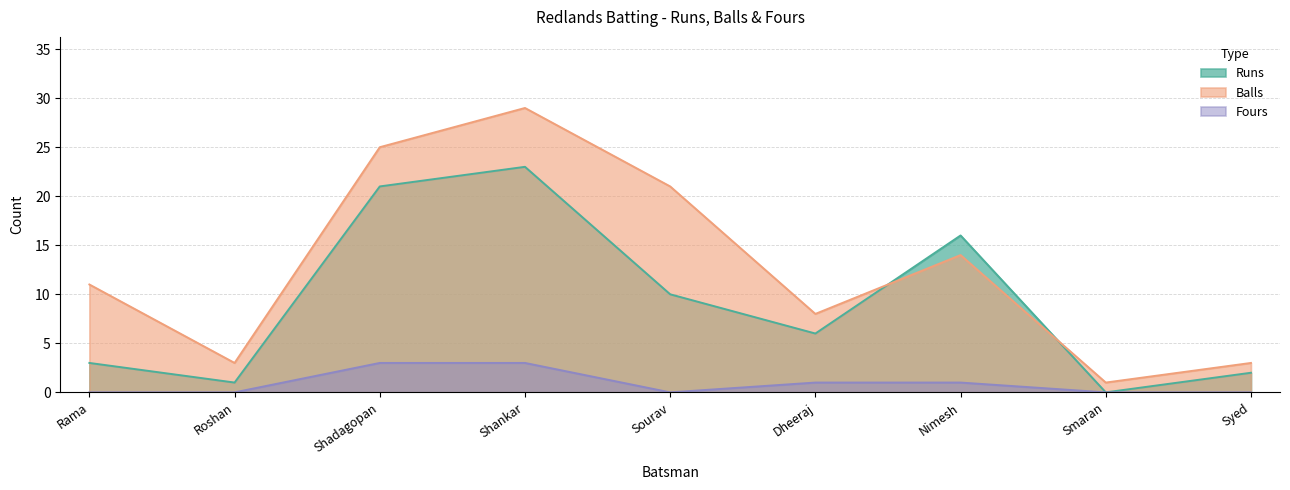

Where is the first local maximum for Balls?

Shankar